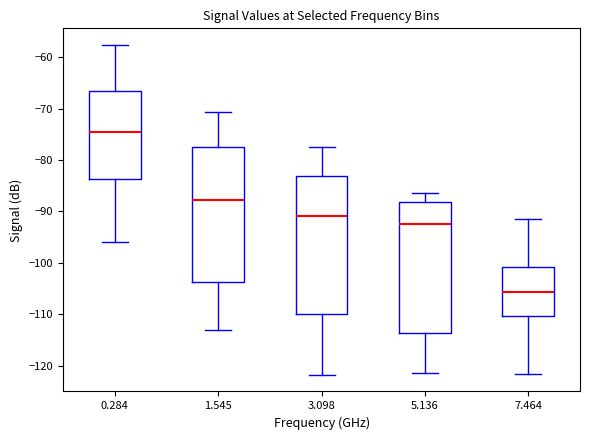

Where is the upper edge of the box at x = 5.136 on the y-axis? The values are not printed on the chart, so give them approximately, as read against the axis.

-88